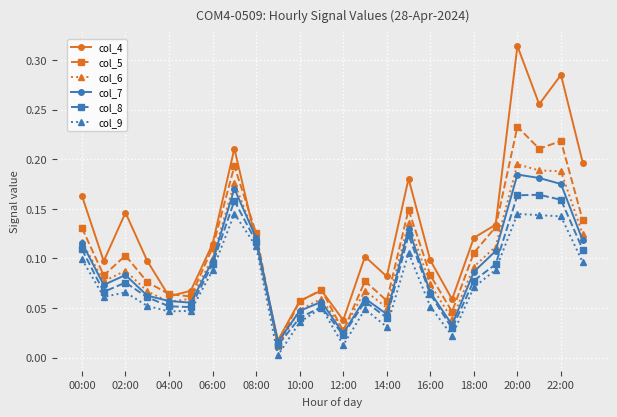

True or false: col_6 and col_9 cross at least once.

False